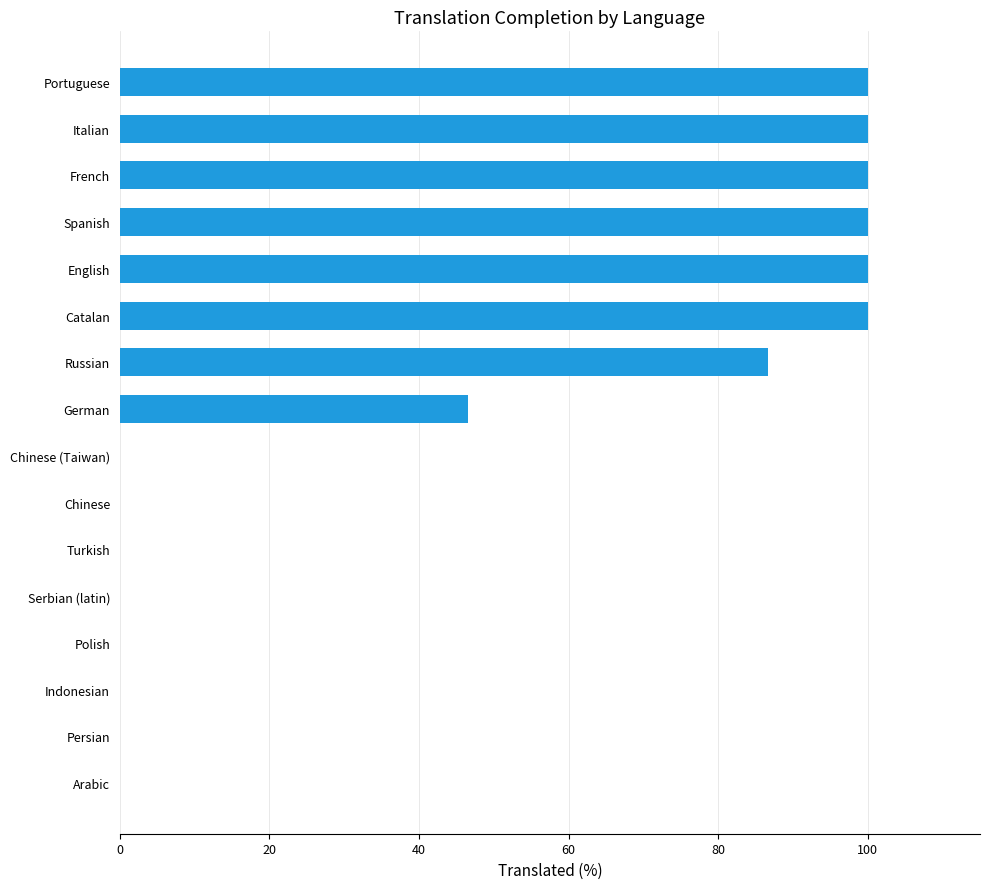

Reading top to bottom, transcribe all the data shown in this chart.

Portuguese=100.0	Italian=100.0	French=100.0	Spanish=100.0	English=100.0	Catalan=100.0	Russian=86.6	German=46.6	Chinese (Taiwan)=0.0	Chinese=0.0	Turkish=0.0	Serbian (latin)=0.0	Polish=0.0	Indonesian=0.0	Persian=0.0	Arabic=0.0